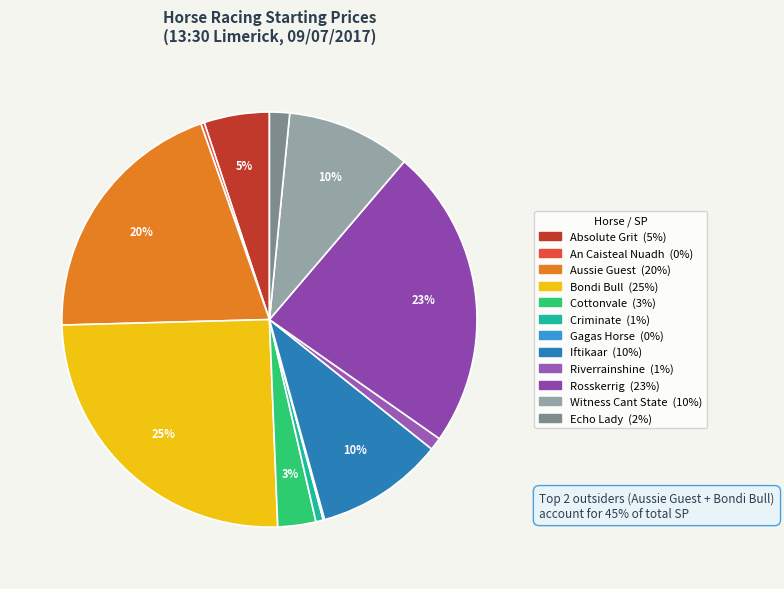

To the nearest percent, what is the average slice percentage?

8%